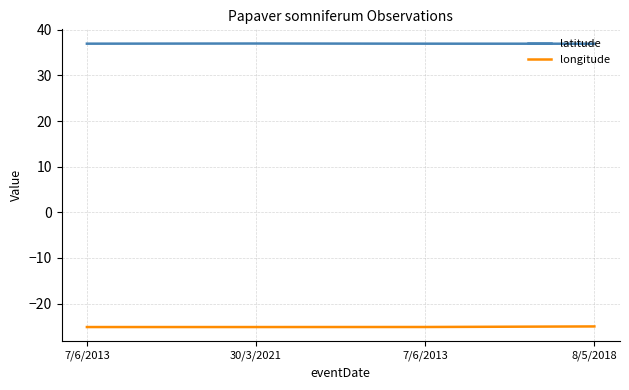

How many distinct data groups are displayed?

2